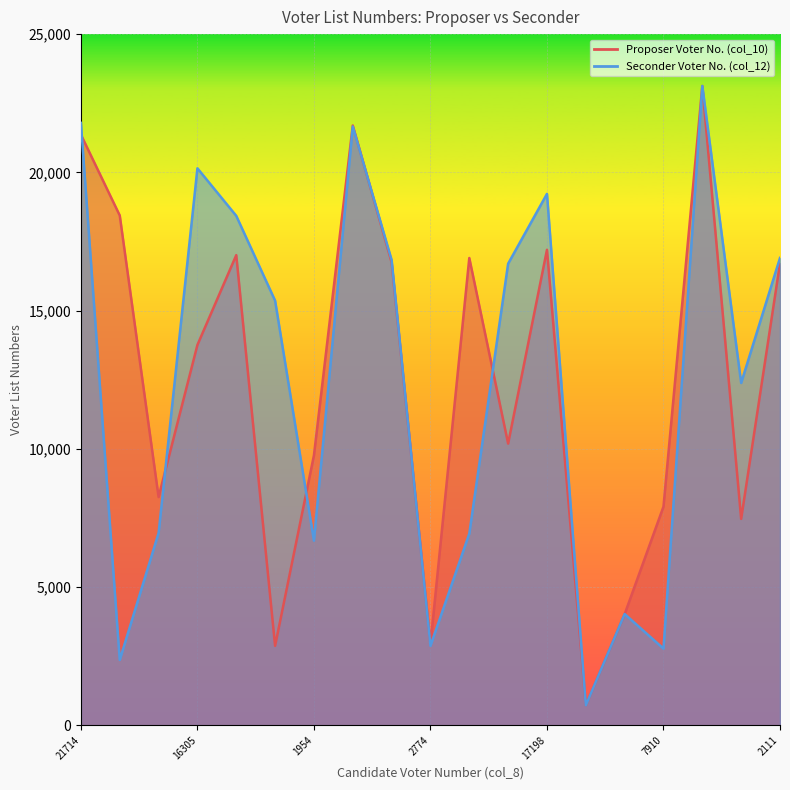

How many lines are shown in the chart?

2